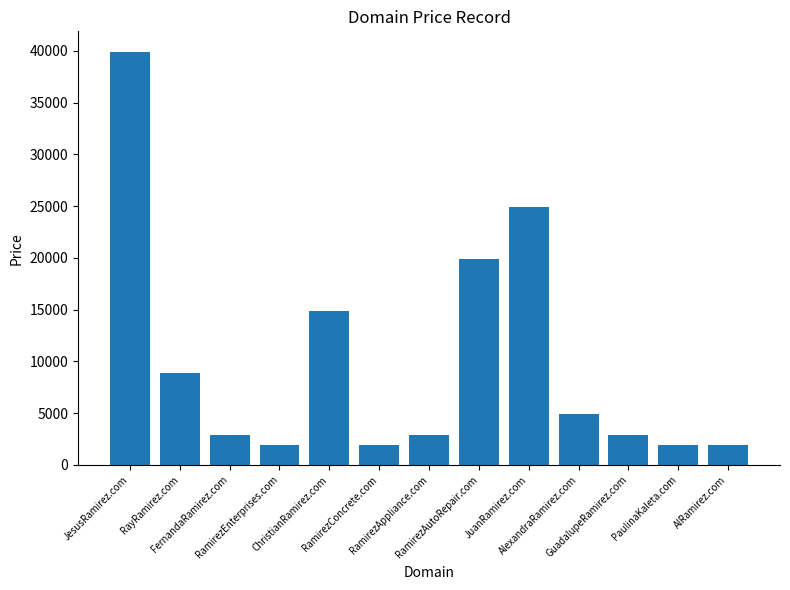

The chart shows a value of 4978 at RamirezAppliance.com. True or false?

False